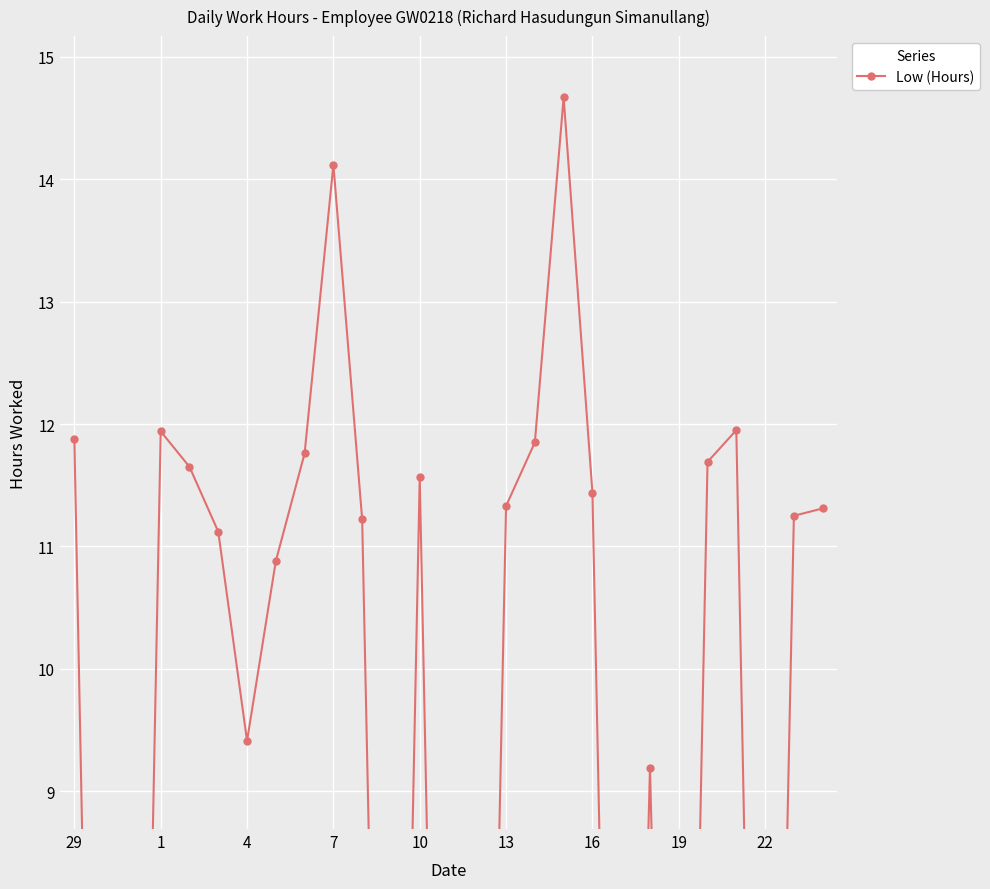

Where is the data nearest to the value 7?

20